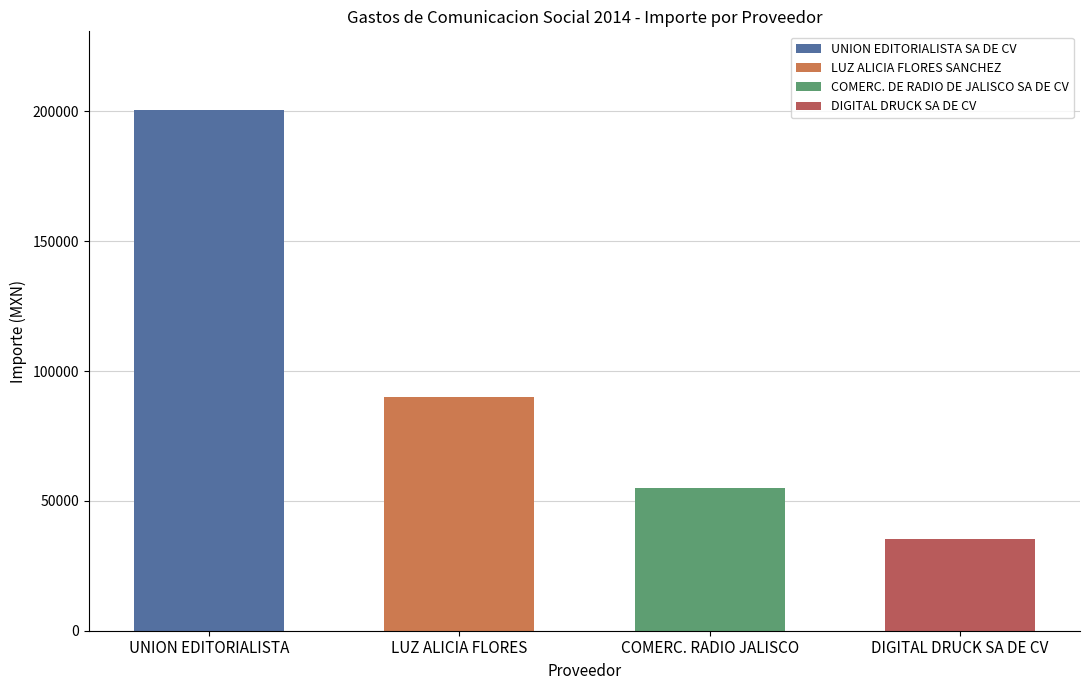

Reading left to right, what are all the values shown in this chart?

UNION EDITORIALISTA=200735.6	LUZ ALICIA FLORES=90180.0	COMERC. RADIO JALISCO=54810.0	DIGITAL DRUCK SA DE CV=35501.8